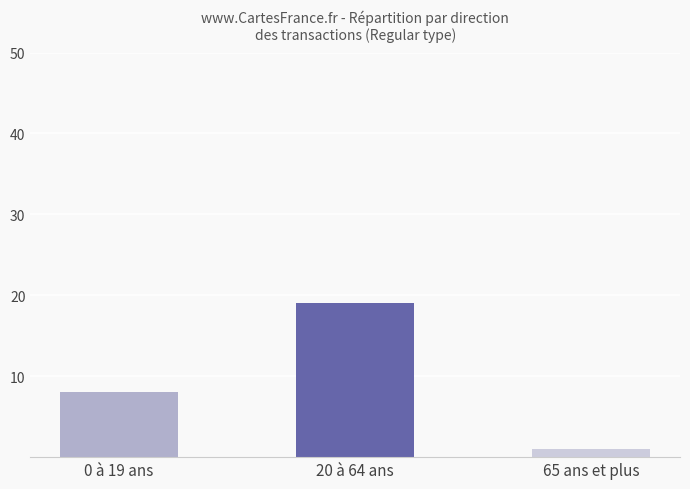

Is it true that the value at 65 ans et plus is 1?

True